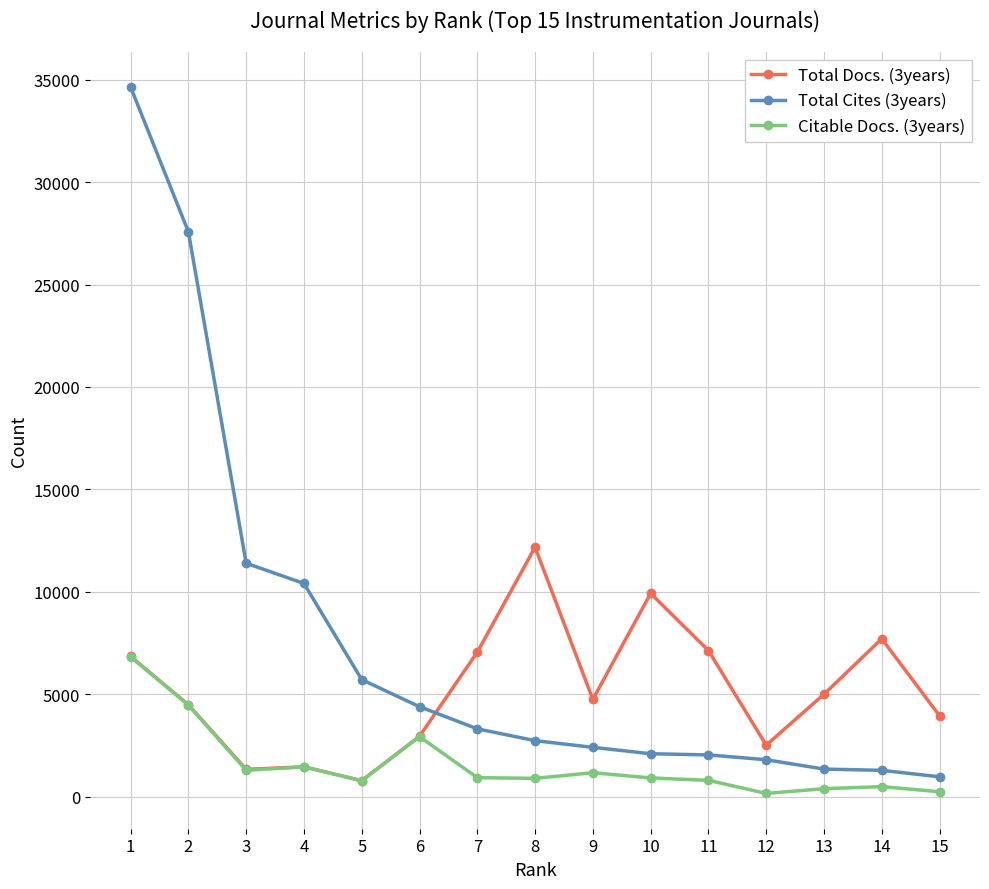

What is the difference between the maximum and second lowest values in the Total Cites (3years) series?

33355